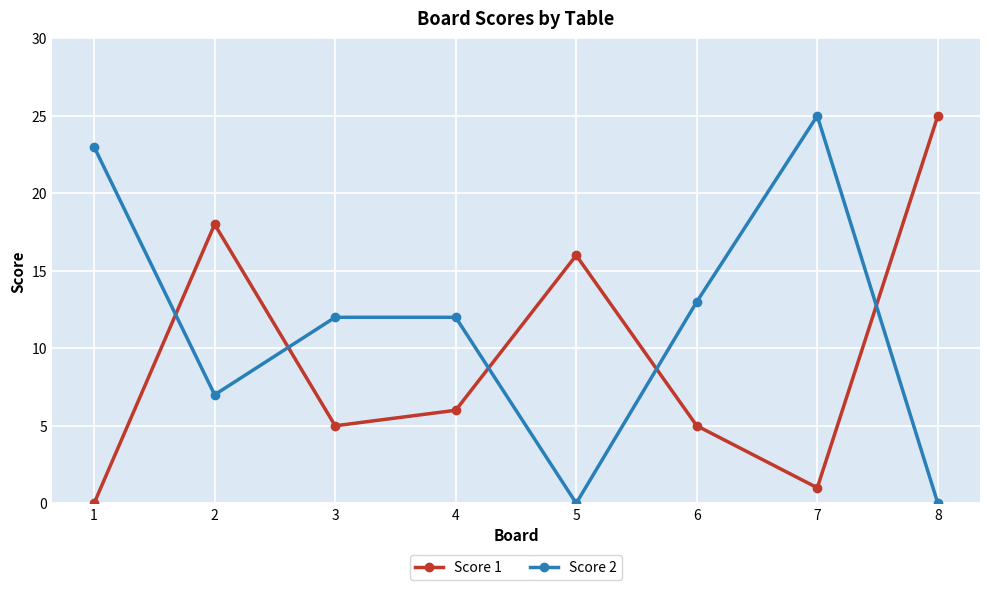

Rank the series by their average value, from highest to lowest.

Score 2, Score 1